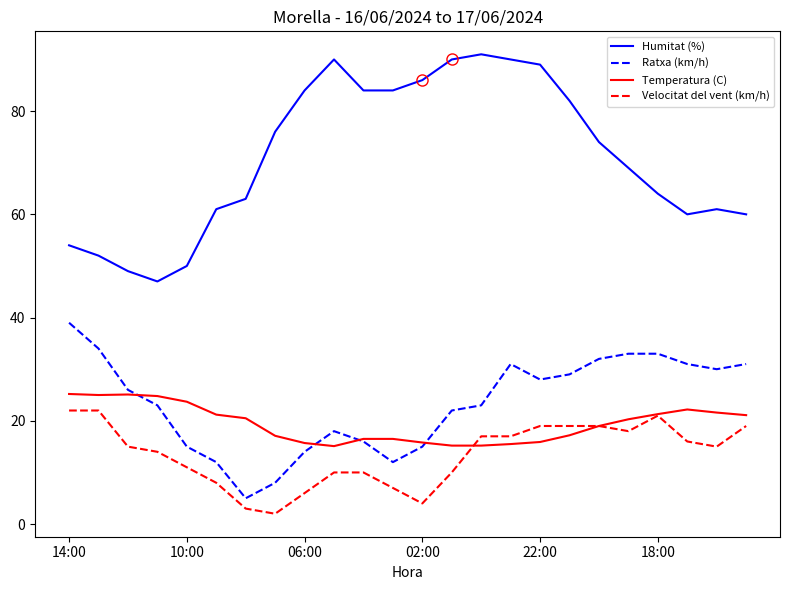

Which series has the largest range (max minus min)?

Humitat (%)